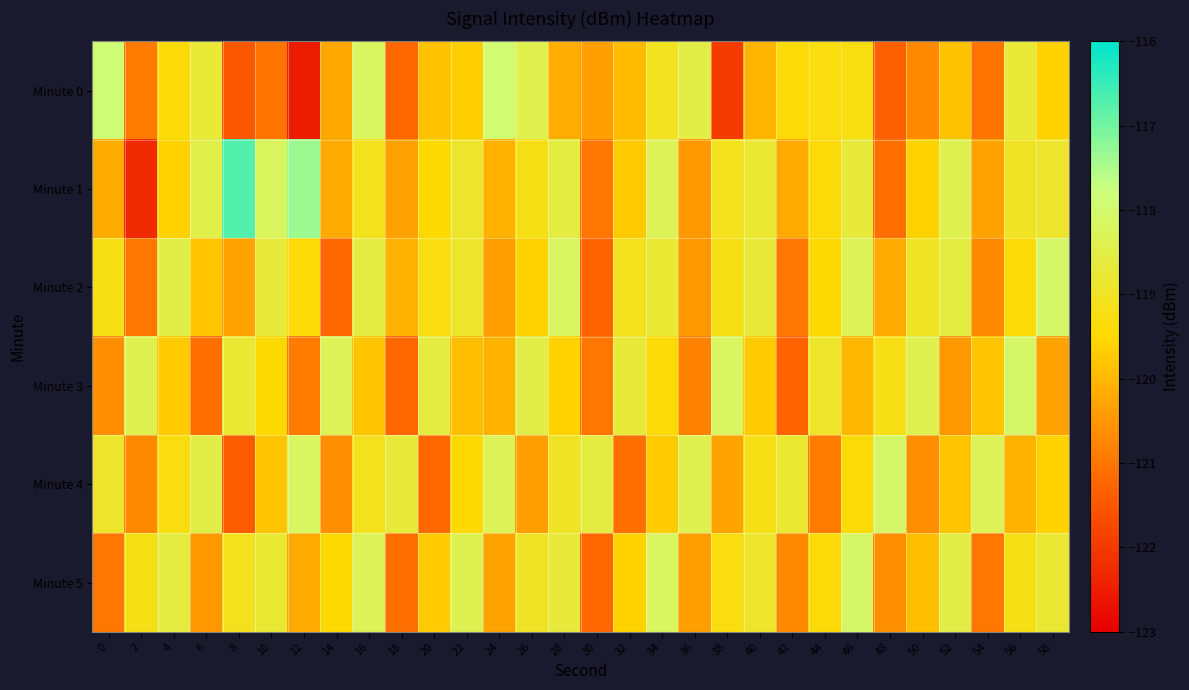

Between 32 and 8, which is larger?

32